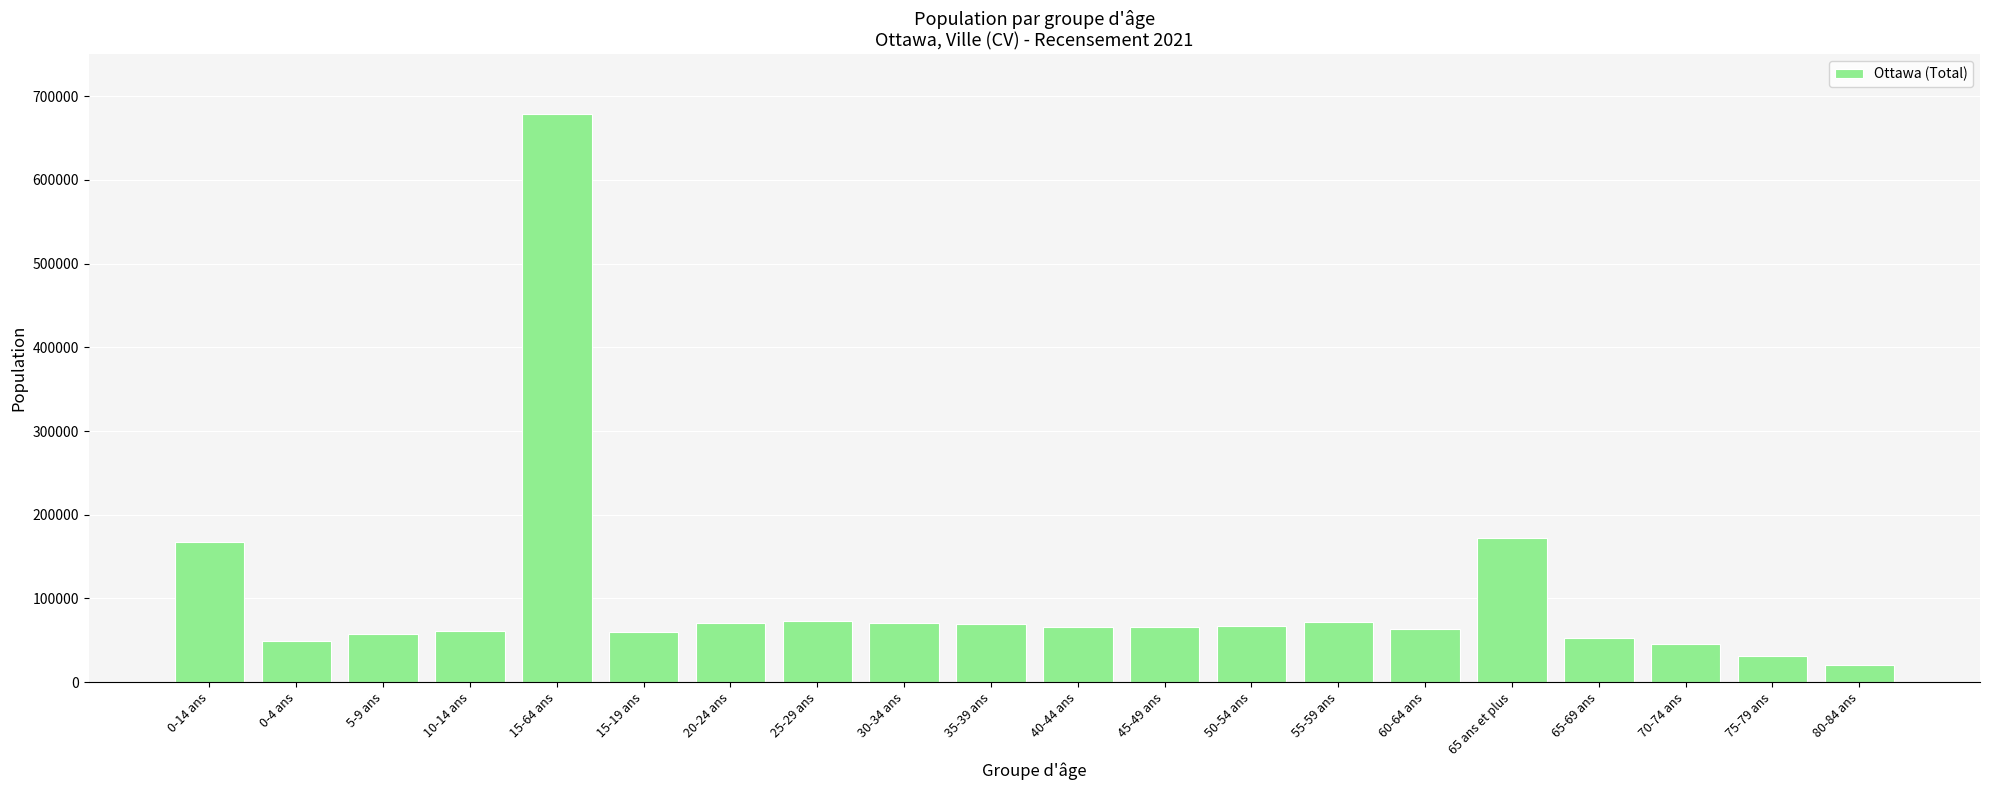

The chart shows a value of 172150 at 65 ans et plus. True or false?

True